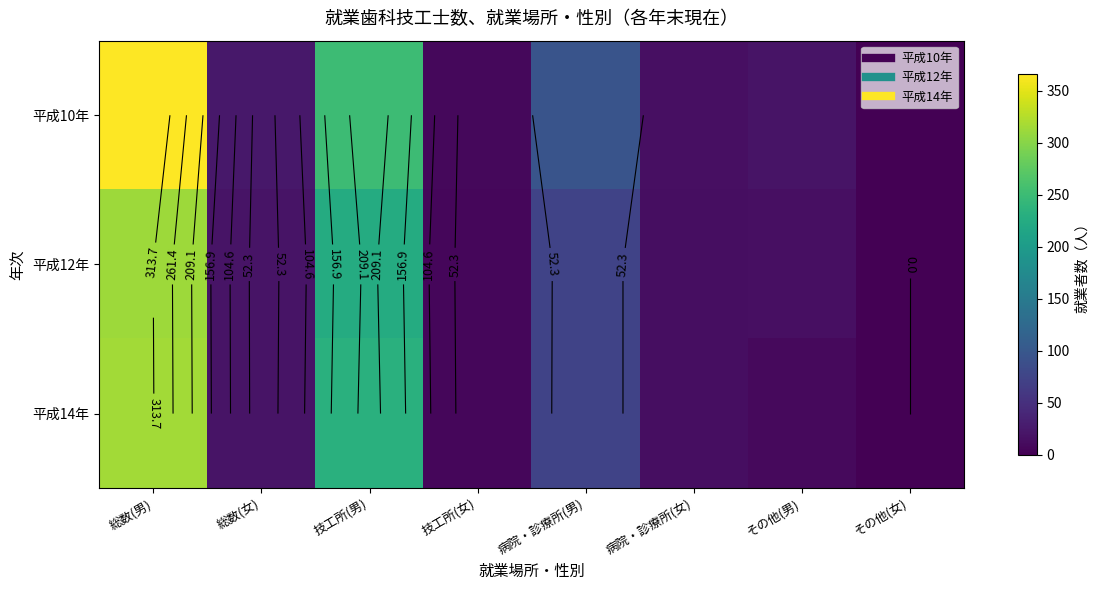

Rank the series at その他(男) from lowest to highest value.

平成14年, 平成12年, 平成10年